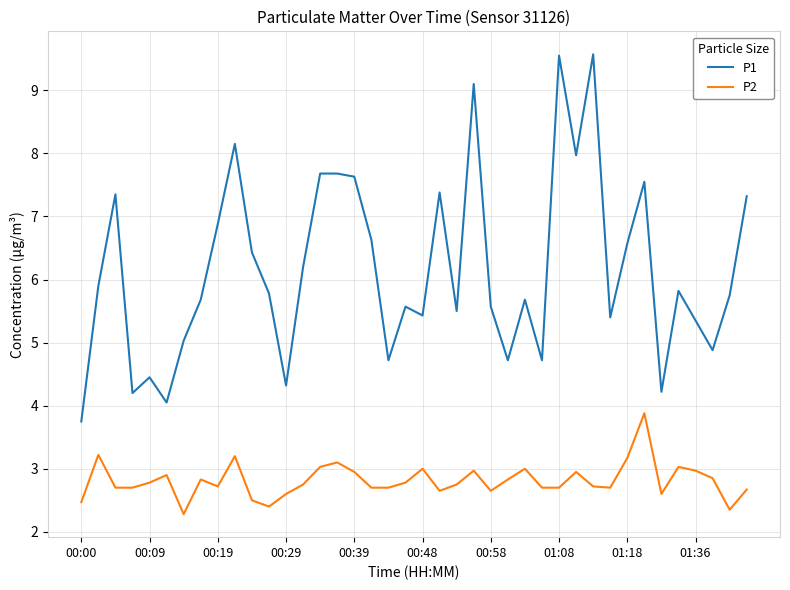

True or false: P1 and P2 cross at least once.

False